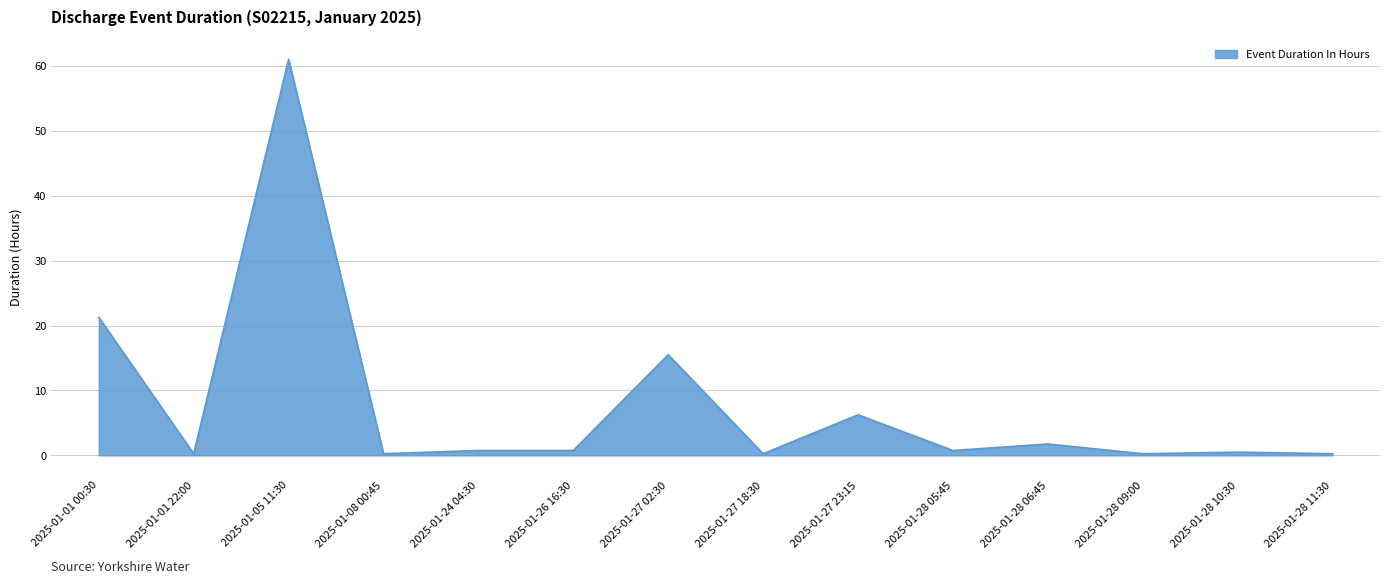

Which category has the highest value across all series?

2025-01-05 11:30